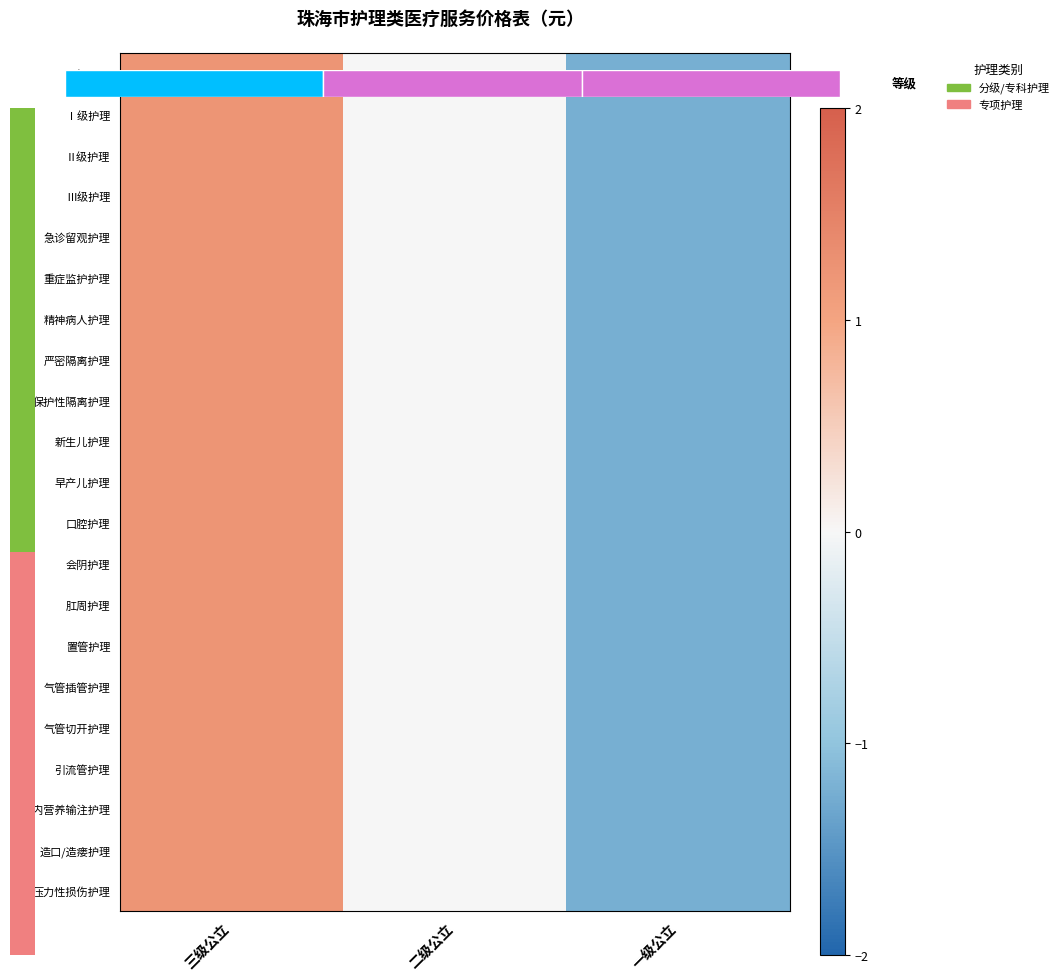

At 二级公立, list the series in order from largest to smallest.

早产儿护理, 口腔护理, 肠内营养输注护理, Ⅰ级护理, 特级护理, Ⅱ级护理, Ⅲ级护理, 重症监护护理, 精神病人护理, 严密隔离护理, 保护性隔离护理, 新生儿护理, 会阴护理, 肛周护理, 置管护理, 气管插管护理, 气管切开护理, 引流管护理, 造口/造瘘护理, 急诊留观护理, 压力性损伤护理